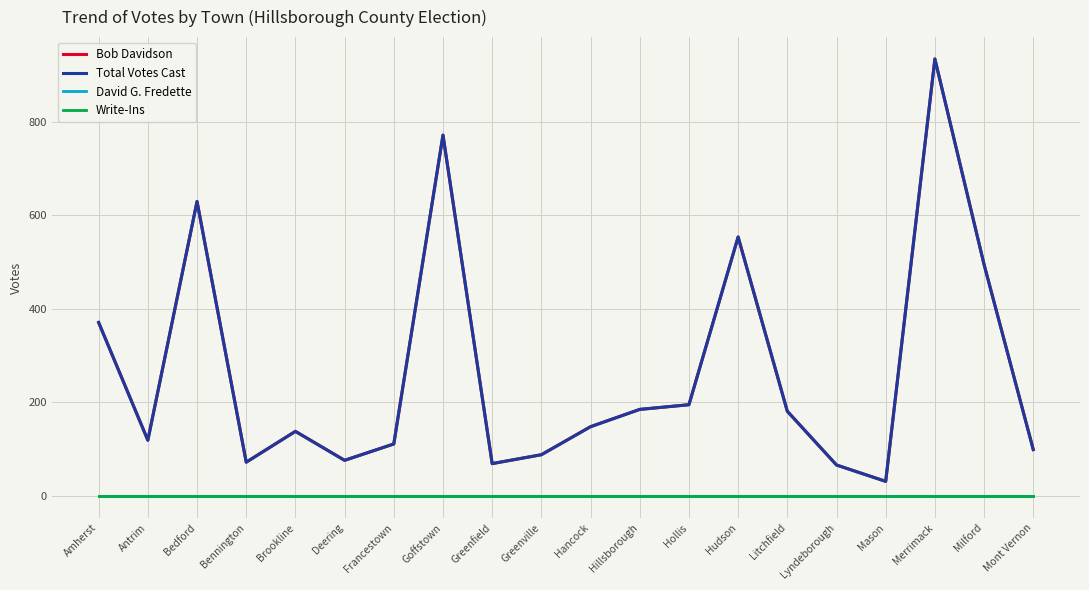

Is this an area chart (filled region under the line)?

No